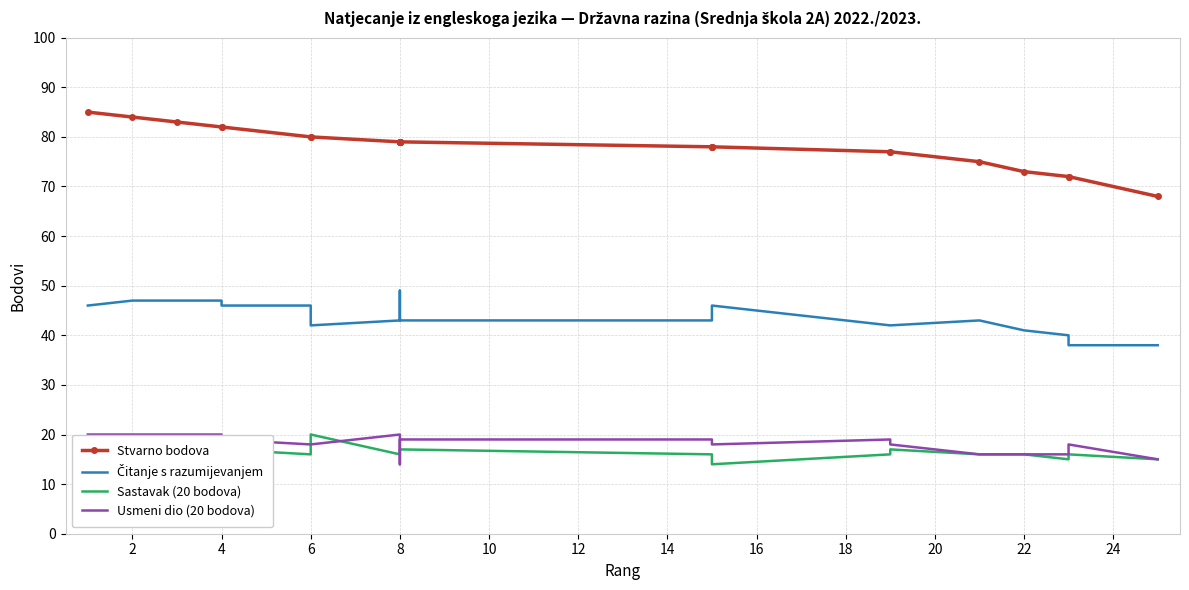

Rank the series by their maximum value, from highest to lowest.

Stvarno bodova, Čitanje s razumijevanjem, Sastavak (20 bodova), Usmeni dio (20 bodova)